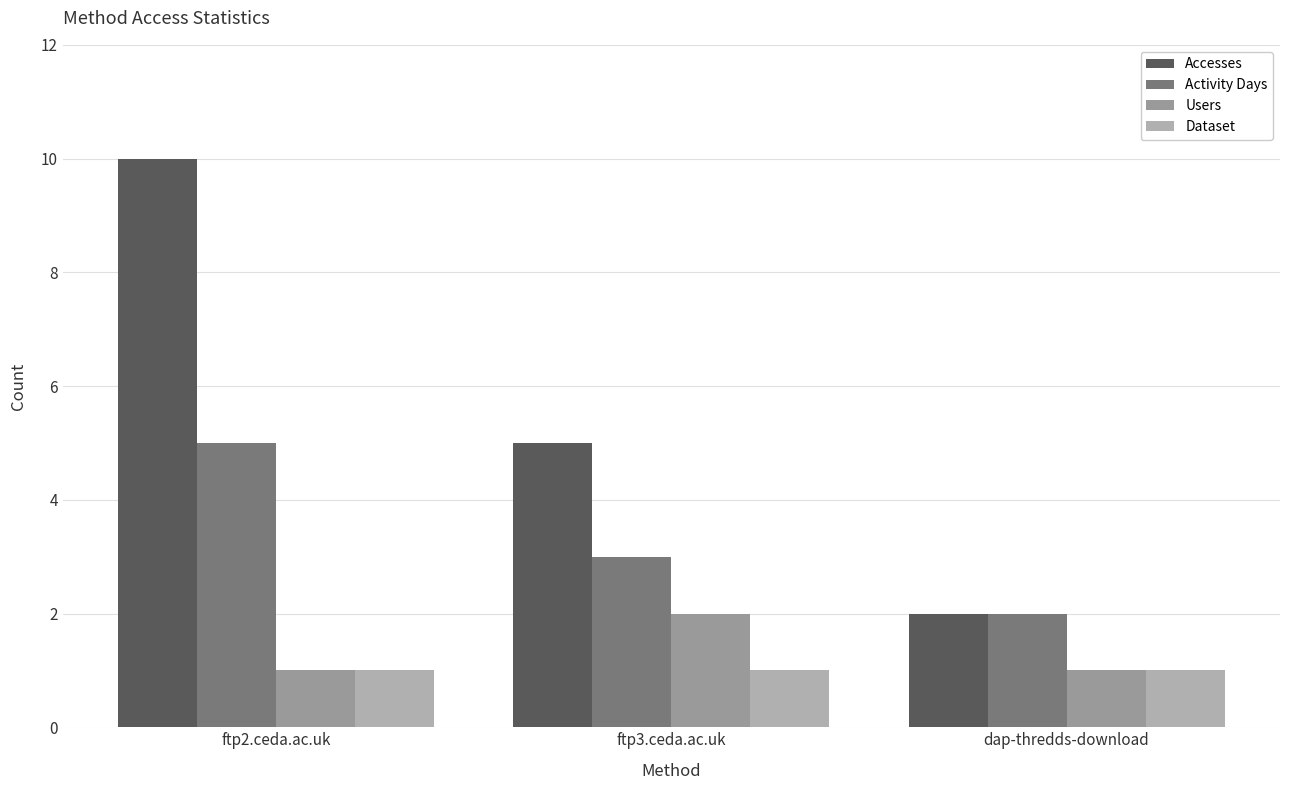

How many data points in Activity Days are less than 3?

1